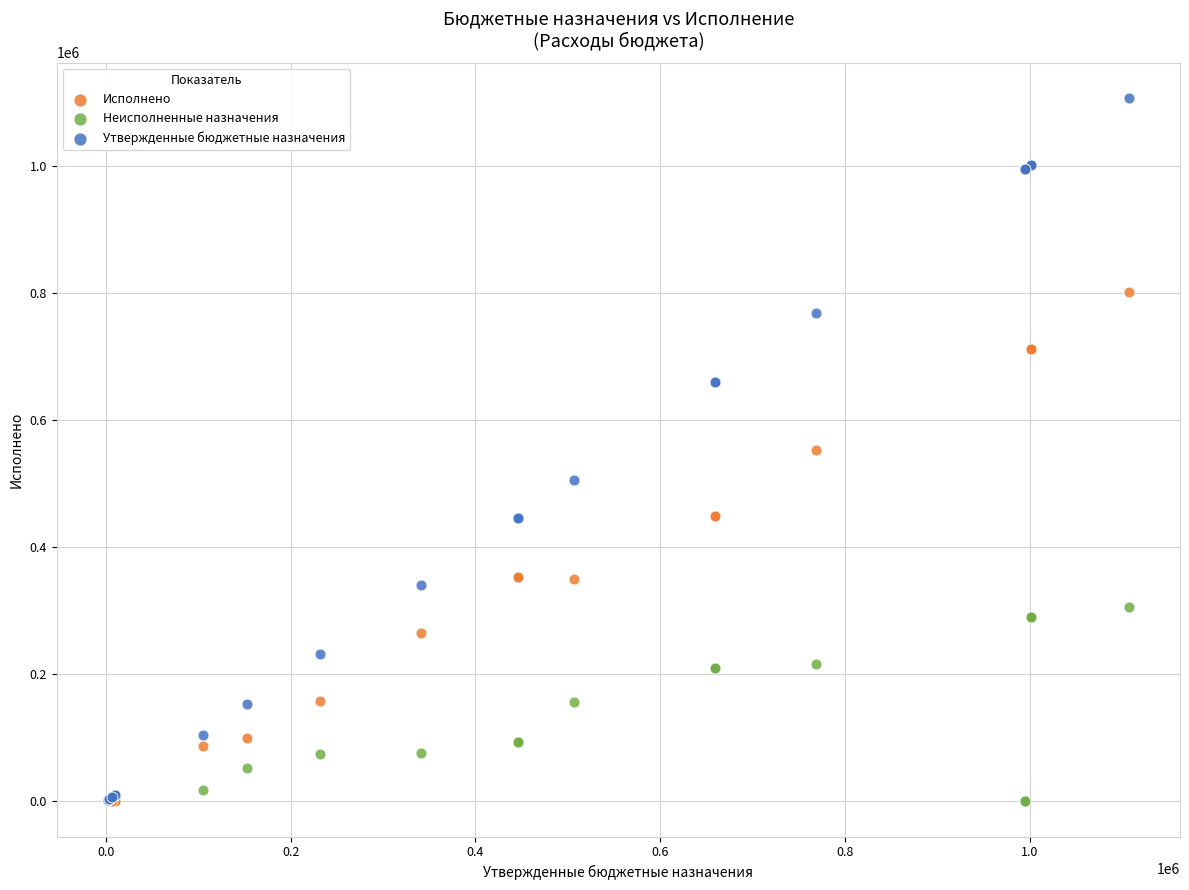

What are all the series names shown in the legend?

Исполнено, Неисполненные назначения, Утвержденные бюджетные назначения